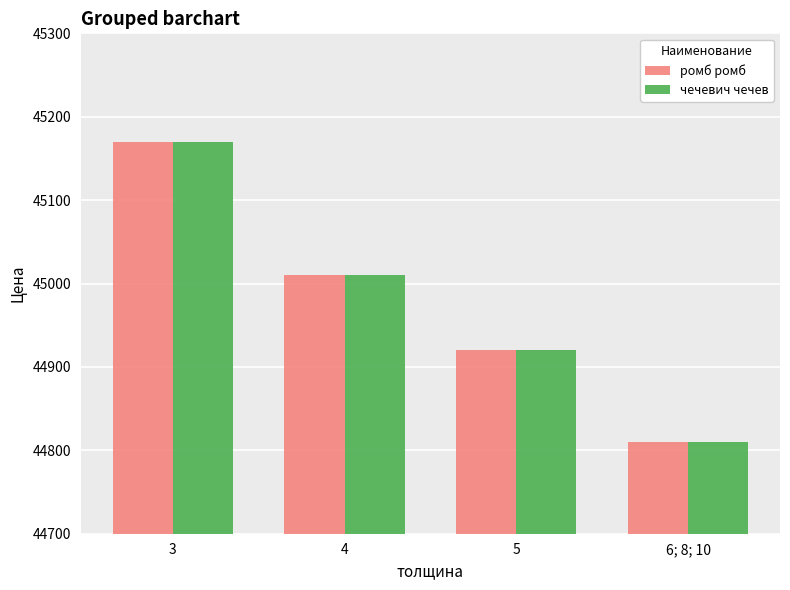

Which category has the highest value in the ромб ромб series?

3